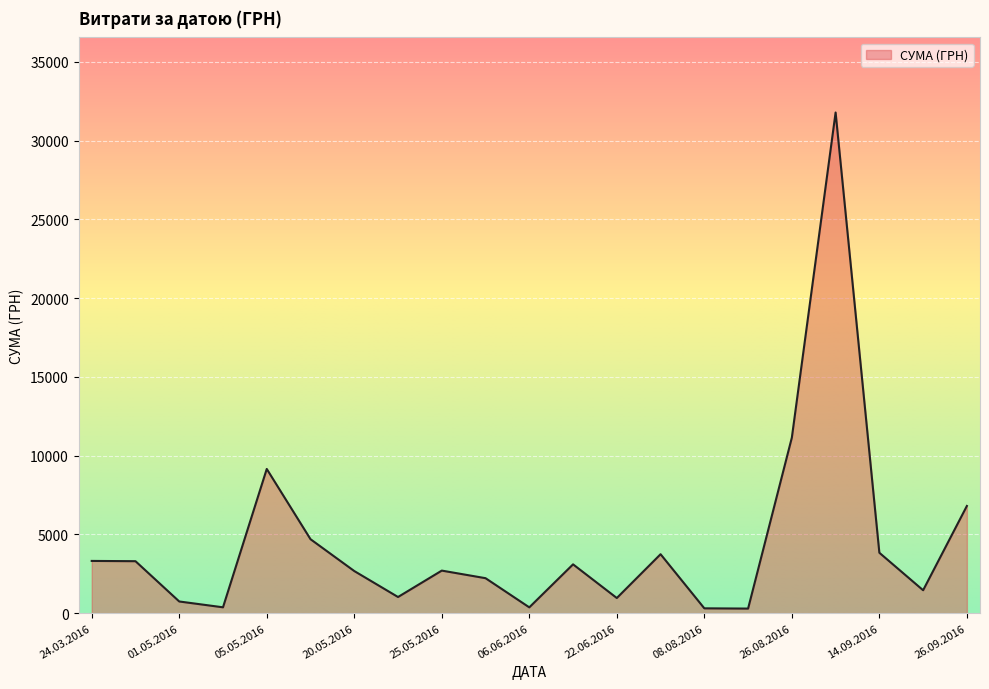

What is the difference between the maximum and minimum values?

31494.1